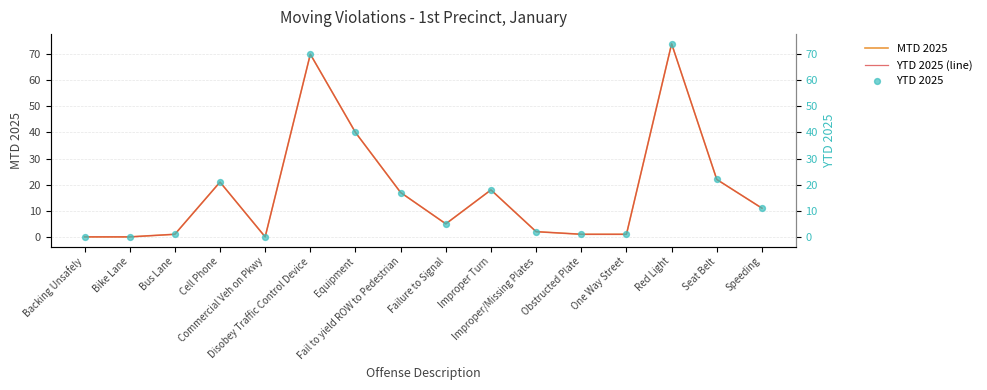

Which series reaches the minimum Y coordinate?

MTD 2025